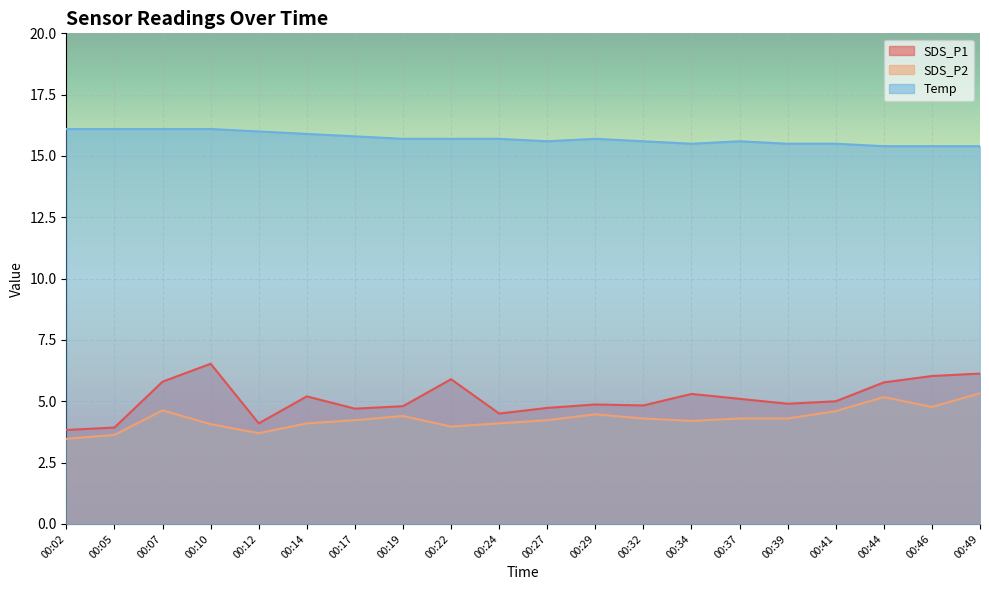

What is the value of the Temp point at the 12th from the left?

15.7